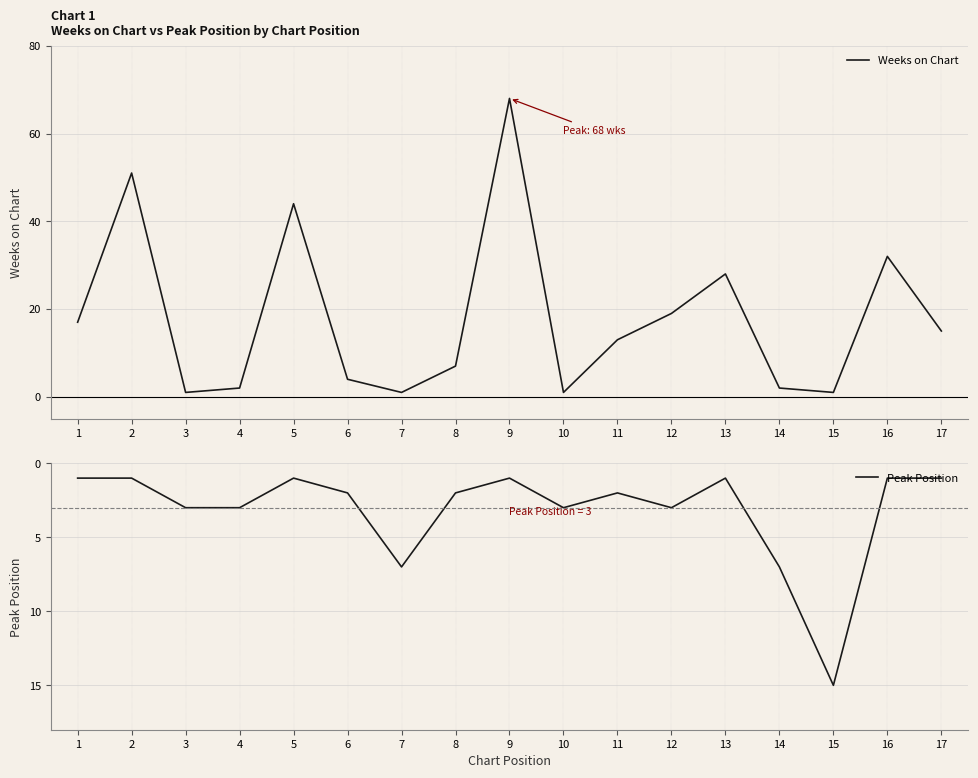

True or false: Weeks on Chart has a value of 46 at 13.

False